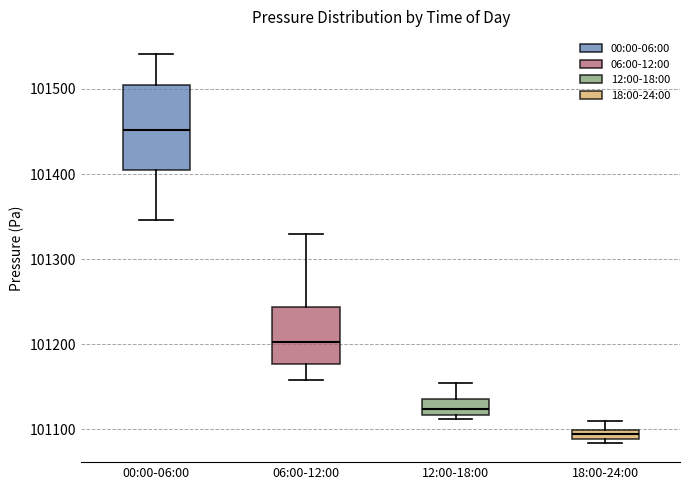

Where is the upper edge of the box for 18:00-24:00 on the y-axis? The values are not printed on the chart, so give them approximately, as read against the axis.

101100